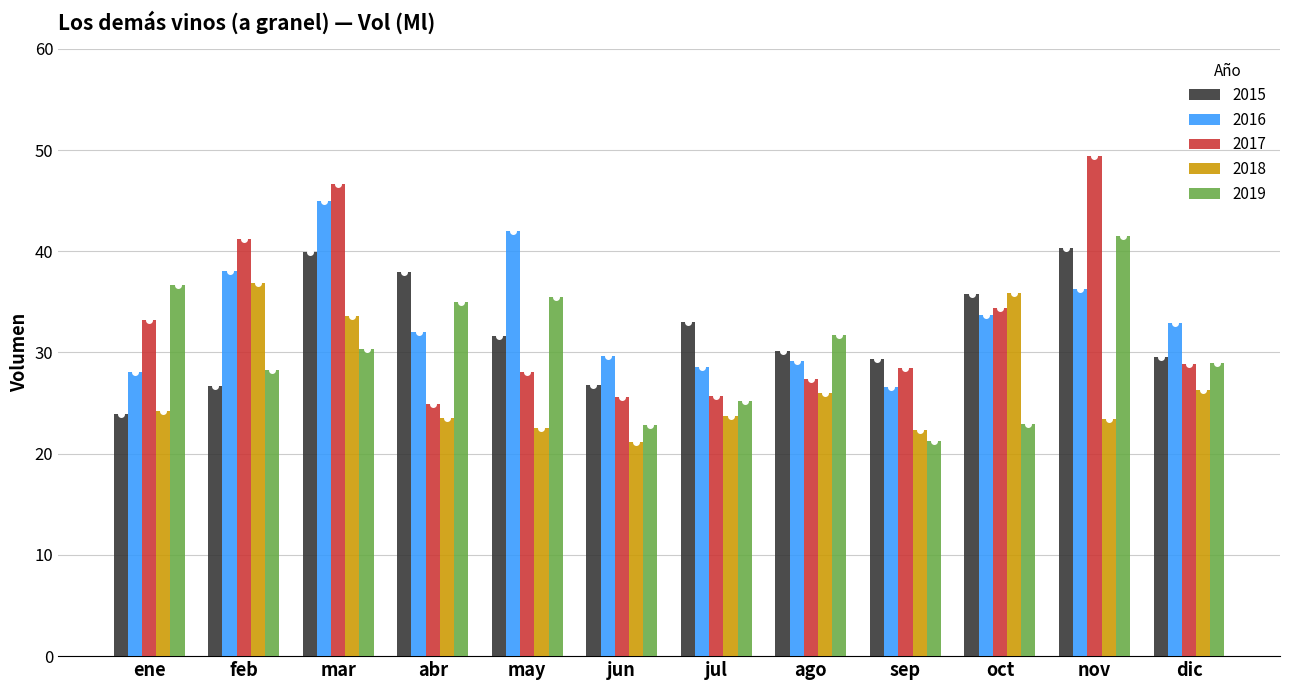

Which series has the largest total across all categories?

2016